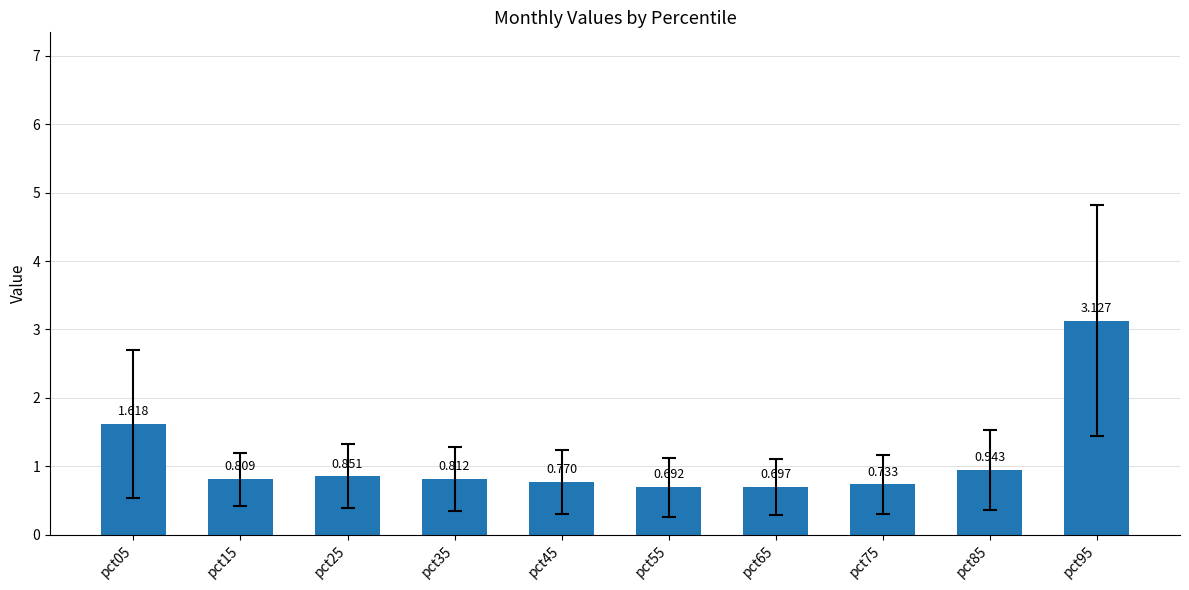

What is the value of the 1st bar from the left?

1.6